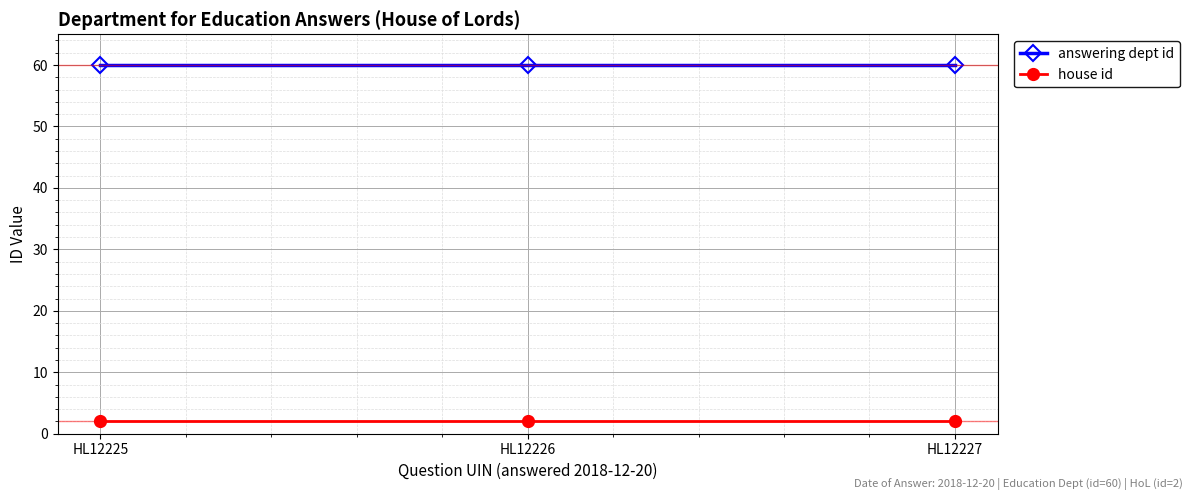

What is the spread (max minus min) of values at HL12226?

58